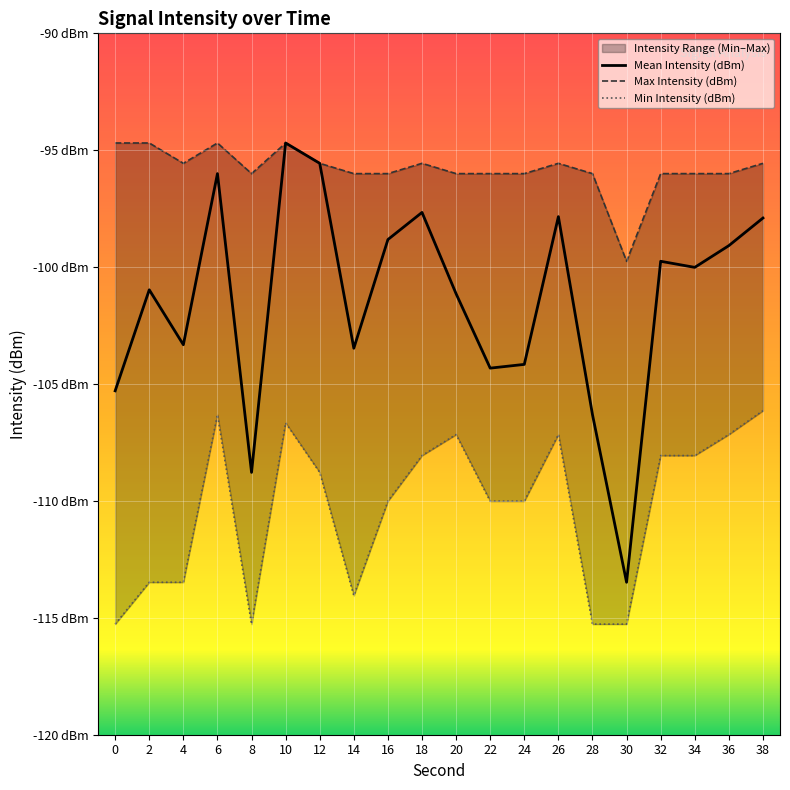

What is the difference between the highest and lowest values at 18?

12.5